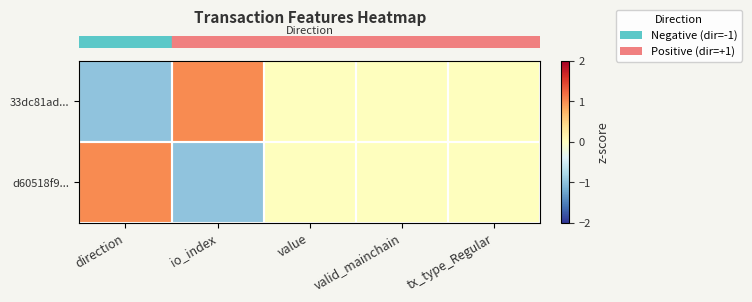

Between io_index and valid_mainchain, which is larger?

io_index